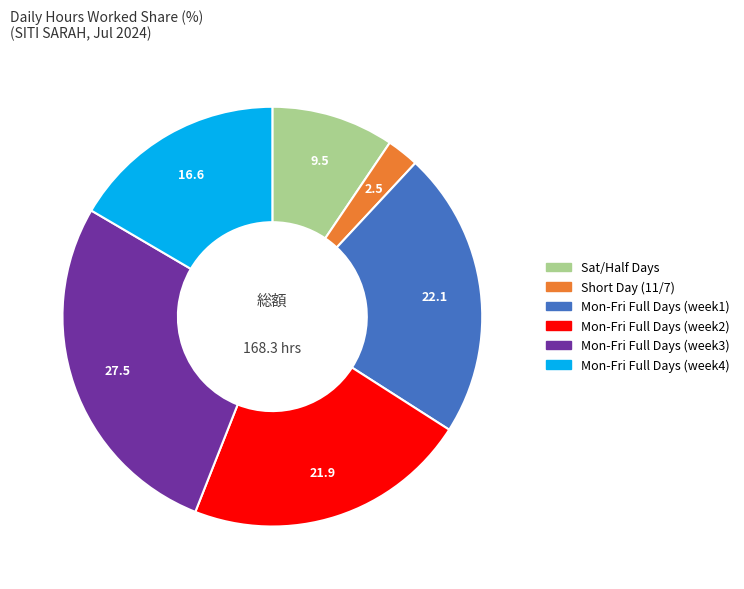

Is there a majority slice in this chart?

No